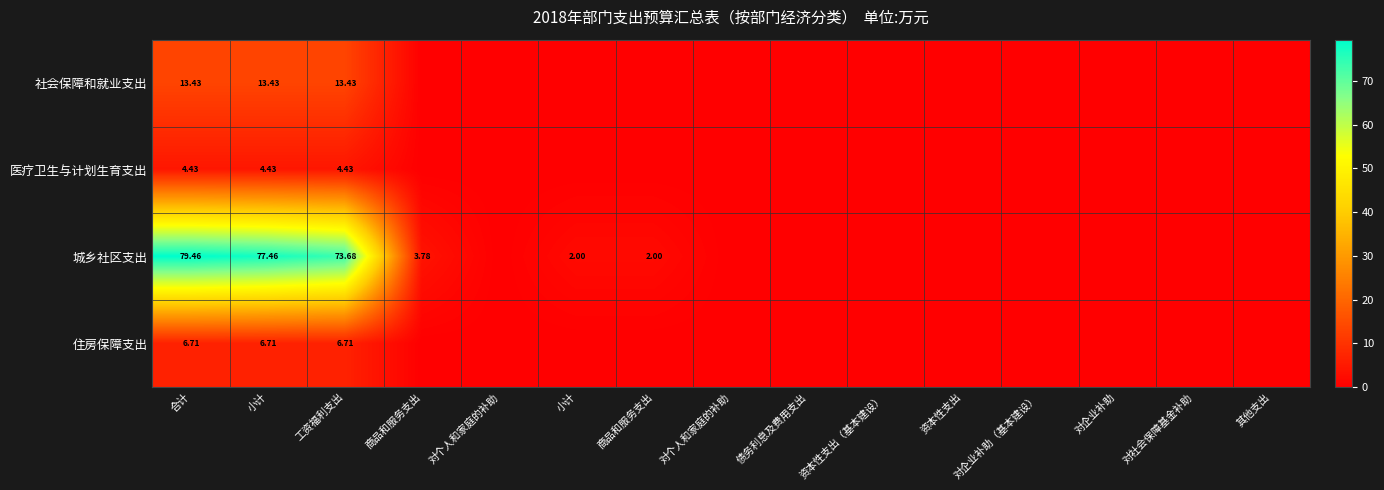

What is the approximate value of 城乡社区支出 at 小计?

2.0